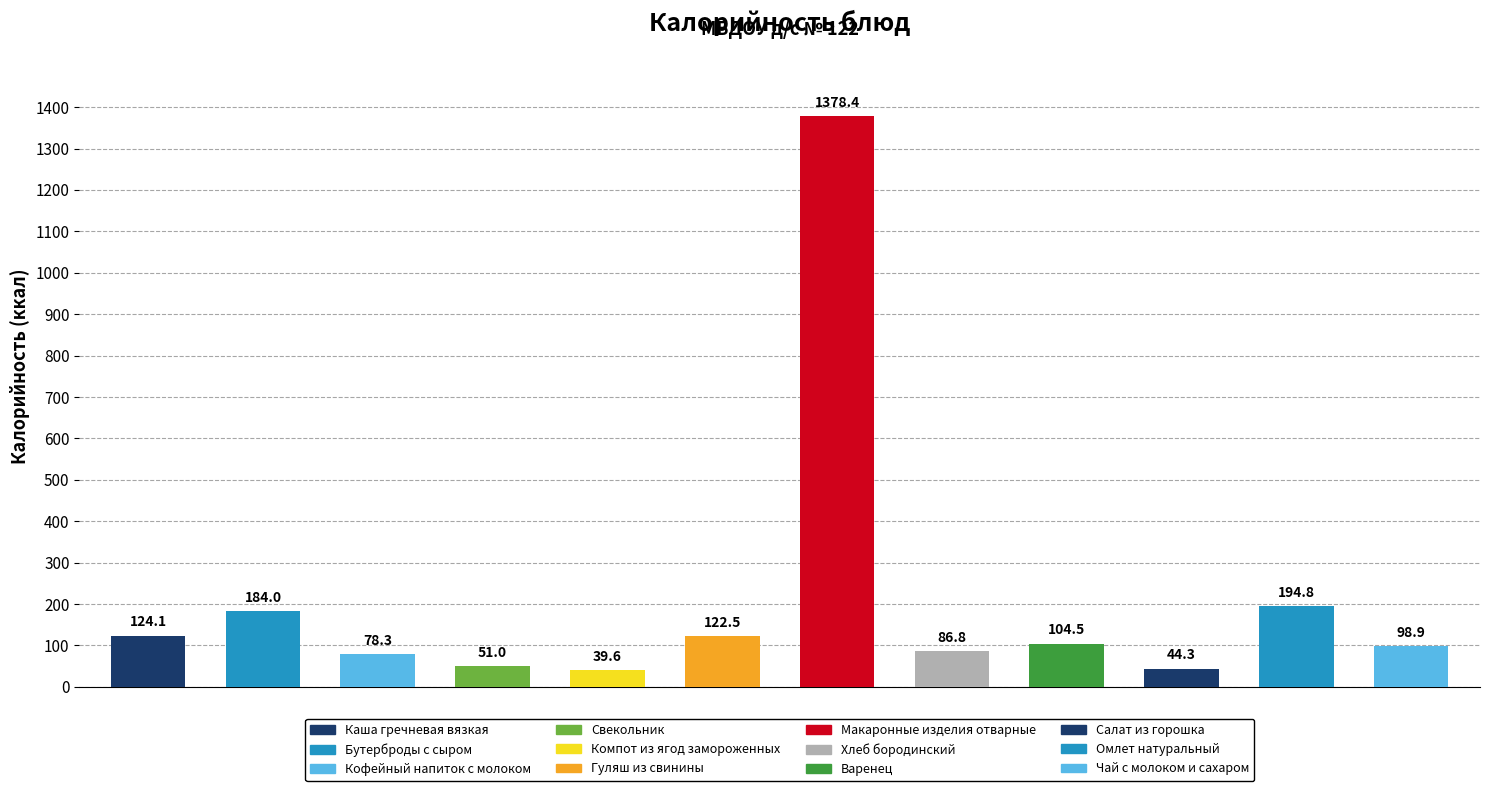

What is the maximum value shown in the chart?

1378.4